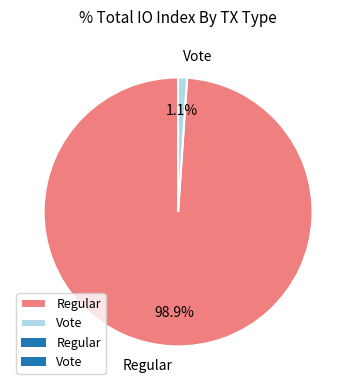

Is there any slice that represents more than half of the pie?

Yes